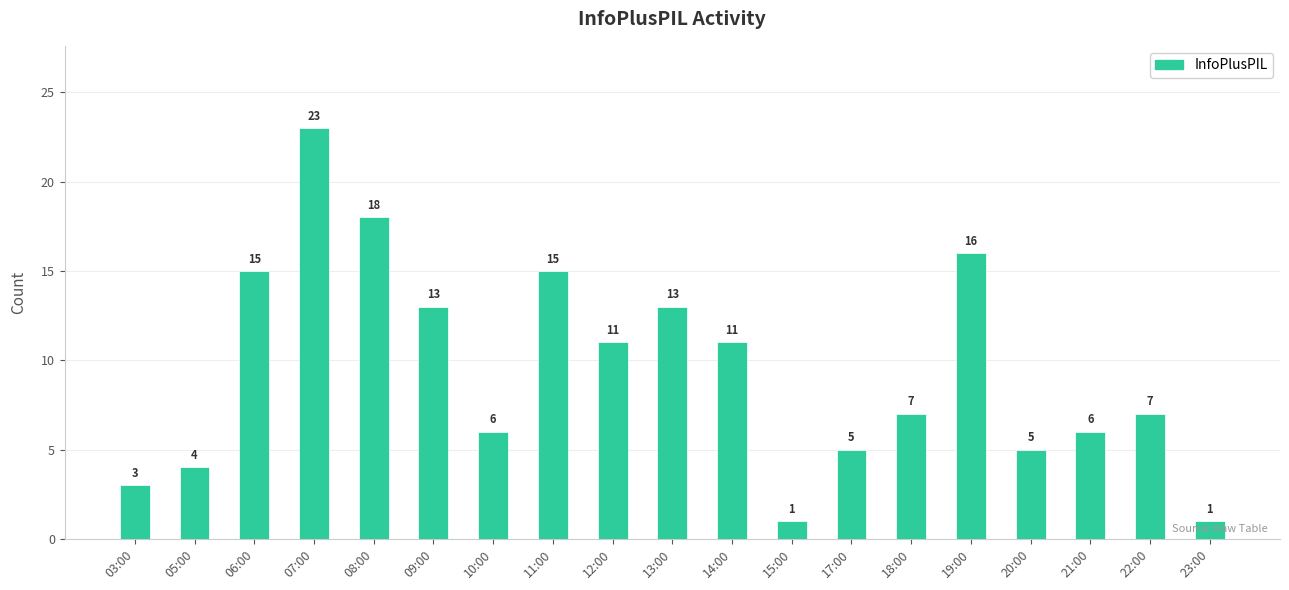

At which label does the data first exceed 7?

06:00